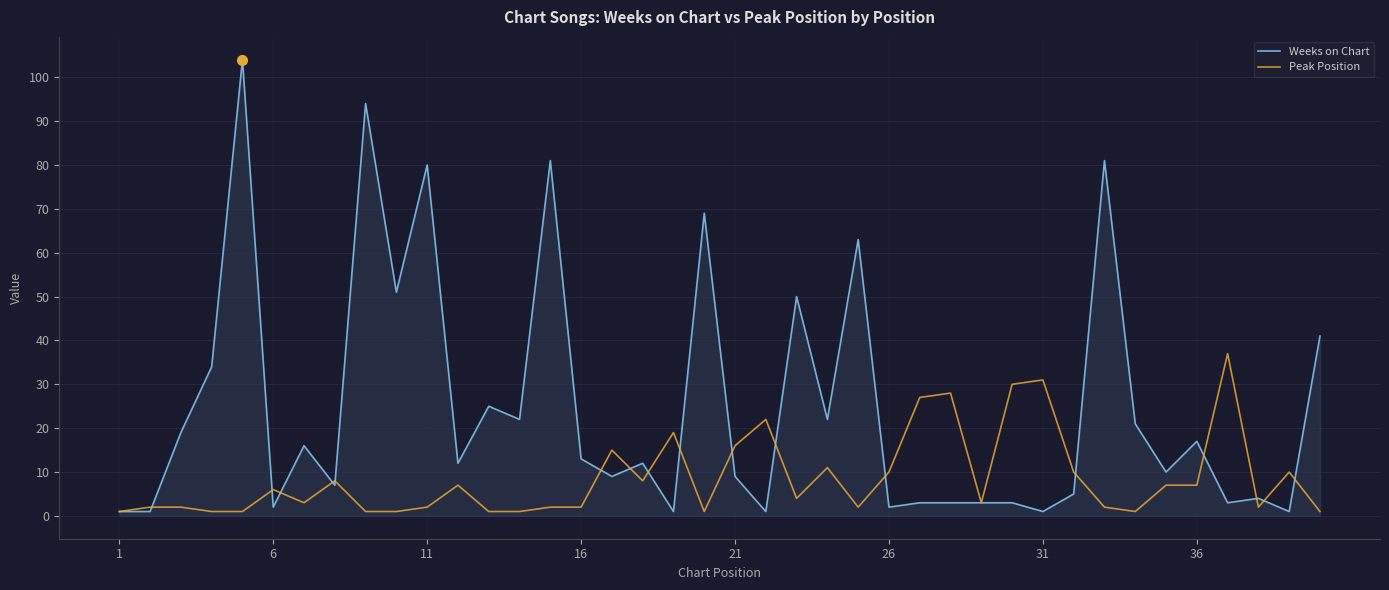

What is the highest value of the Peak Position series?

37